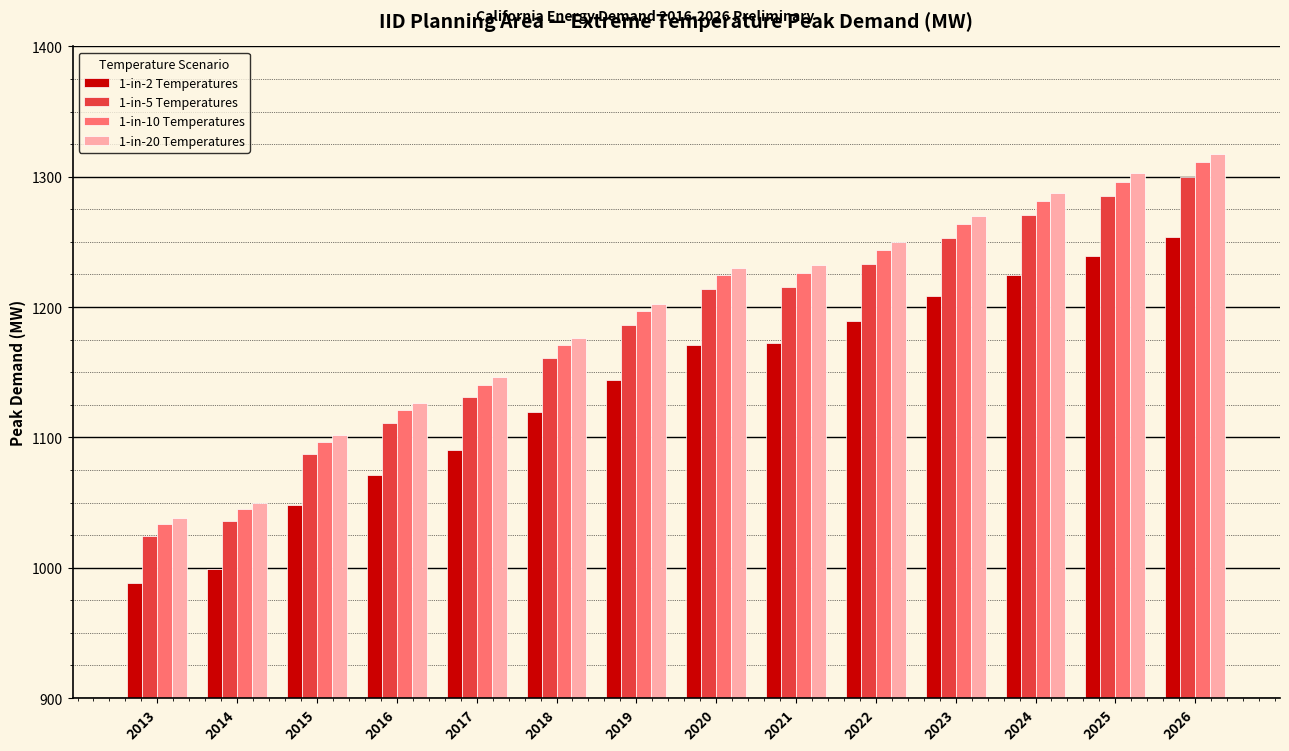

Read the 1-in-20 Temperatures value at 2019.

1202.4